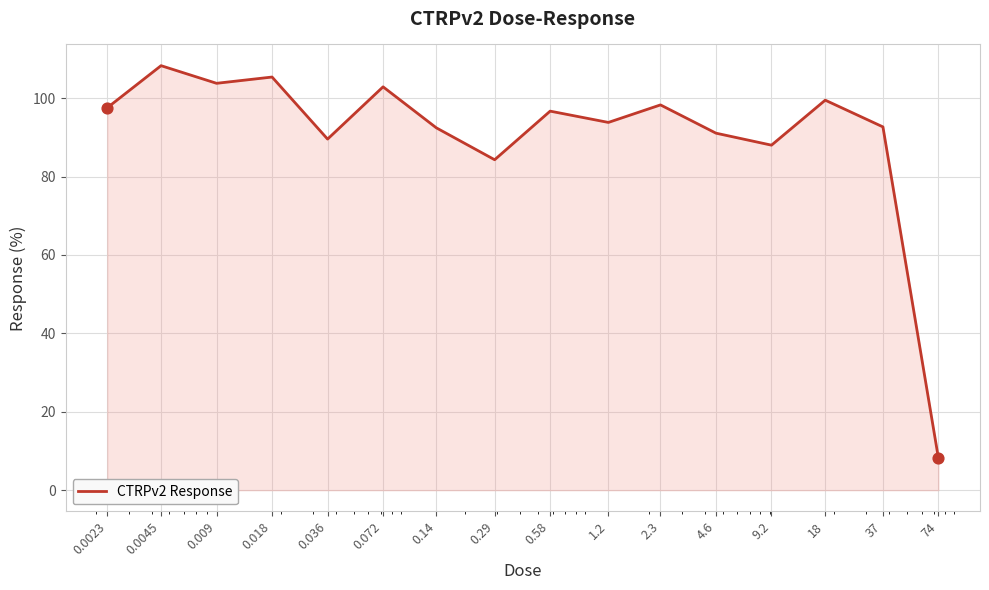

What is the smallest value displayed?

8.1